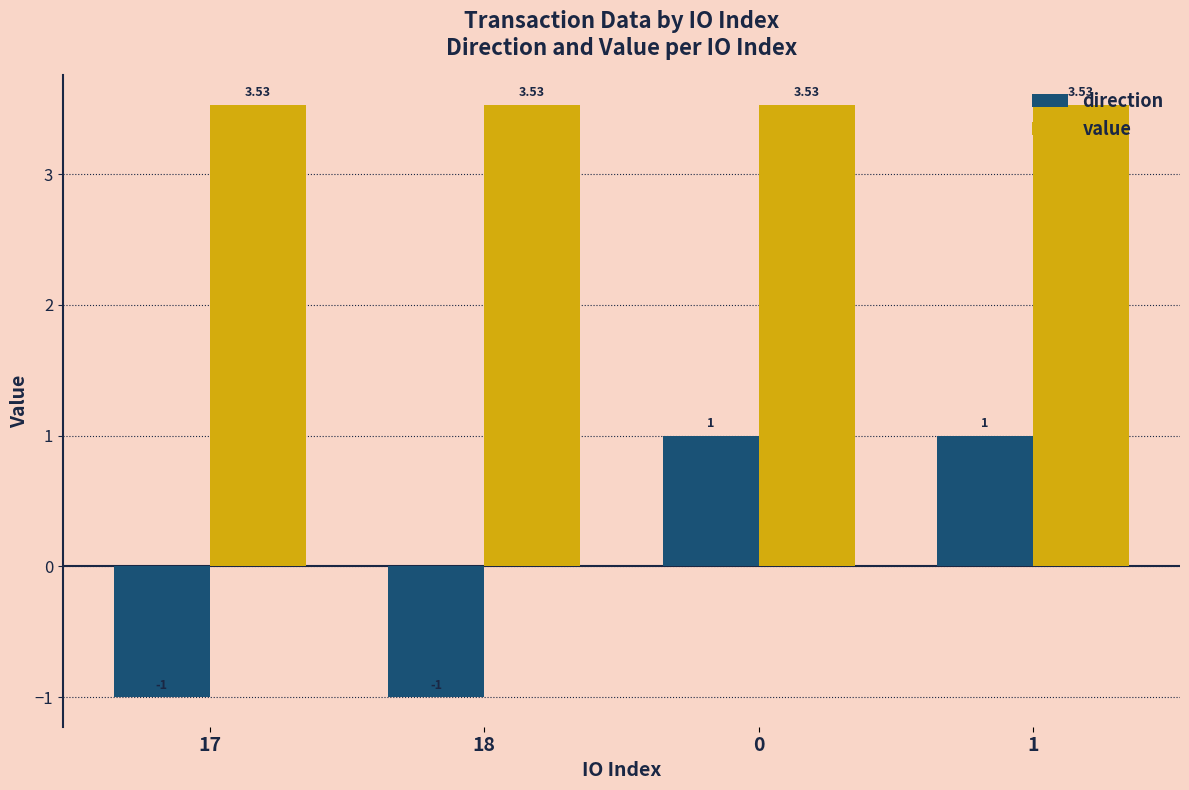

Rank the series at 18 from lowest to highest value.

direction, value